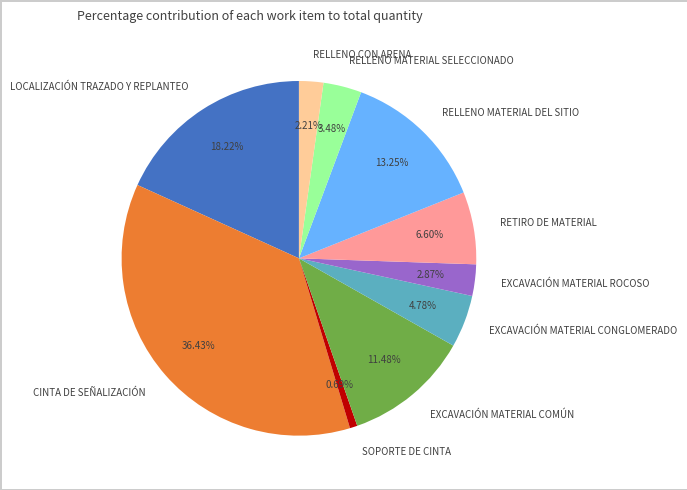

What percentage do RETIRO DE MATERIAL and CINTA DE SEÑALIZACIÓN together represent?

43.0%